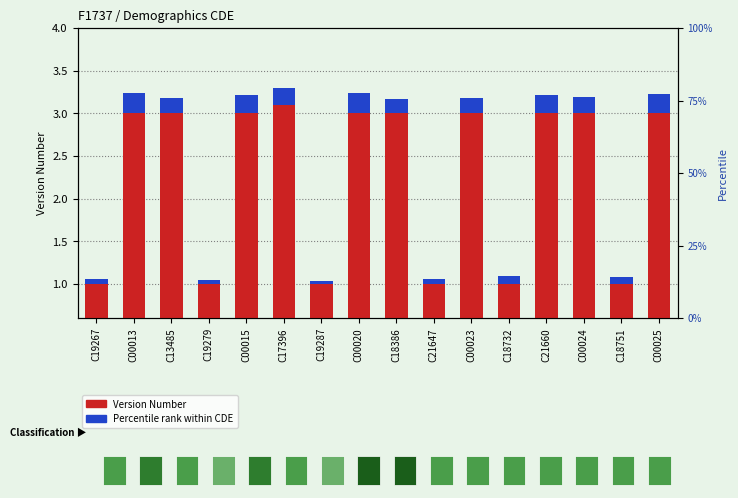

Which series changed the most between C00023 and C18732?

Version Number